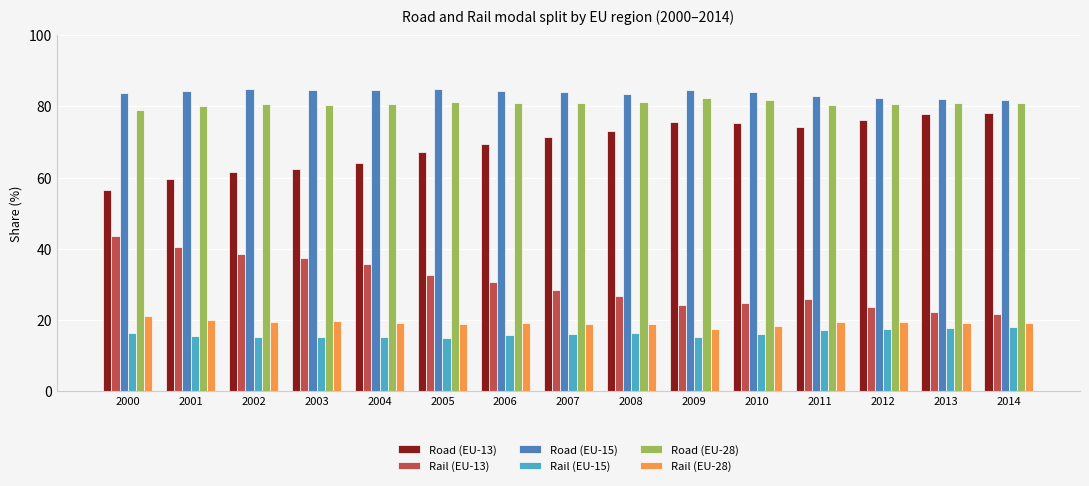

What is the value of the Road (EU-13) bar at the 15th from the left?

78.2